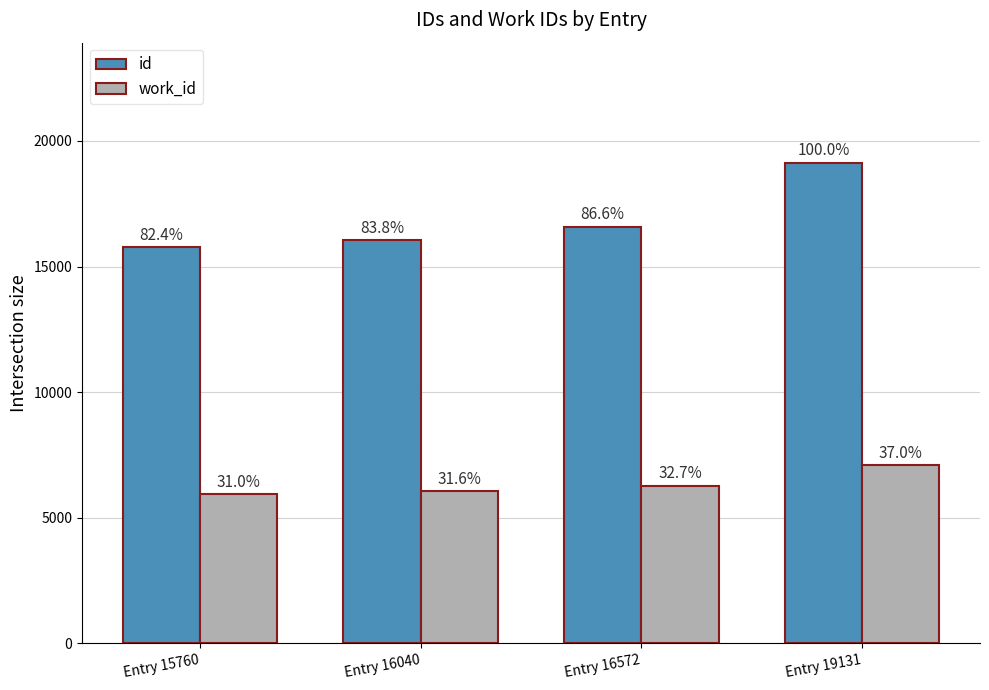

What is the sum of all id values?

67503